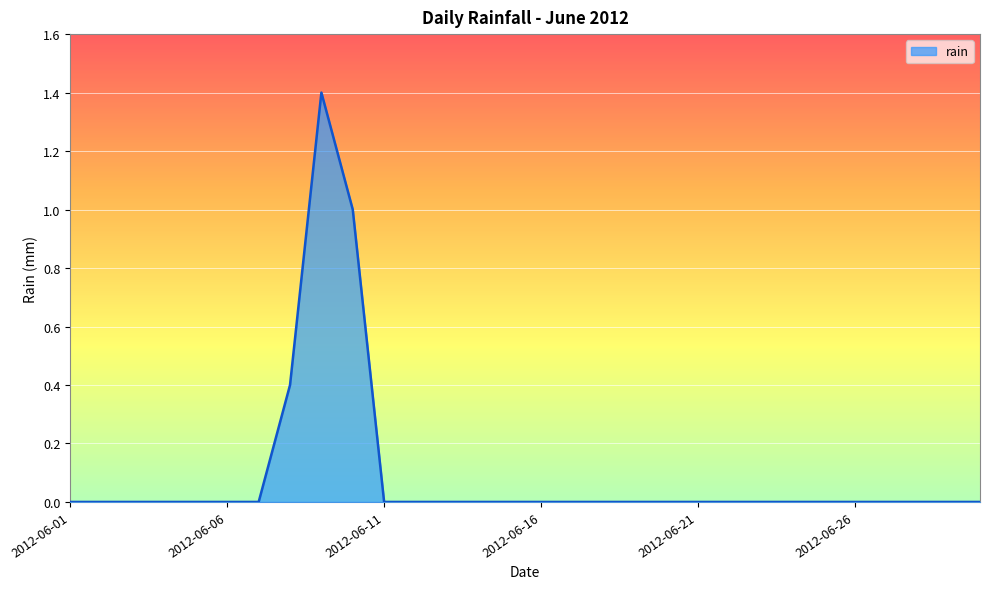

Reading left to right, what are all the values shown in this chart?

0.0	0.0	0.0	0.0	0.0	0.0	0.0	0.4	1.4	1.0	0.0	0.0	0.0	0.0	0.0	0.0	0.0	0.0	0.0	0.0	0.0	0.0	0.0	0.0	0.0	0.0	0.0	0.0	0.0	0.0